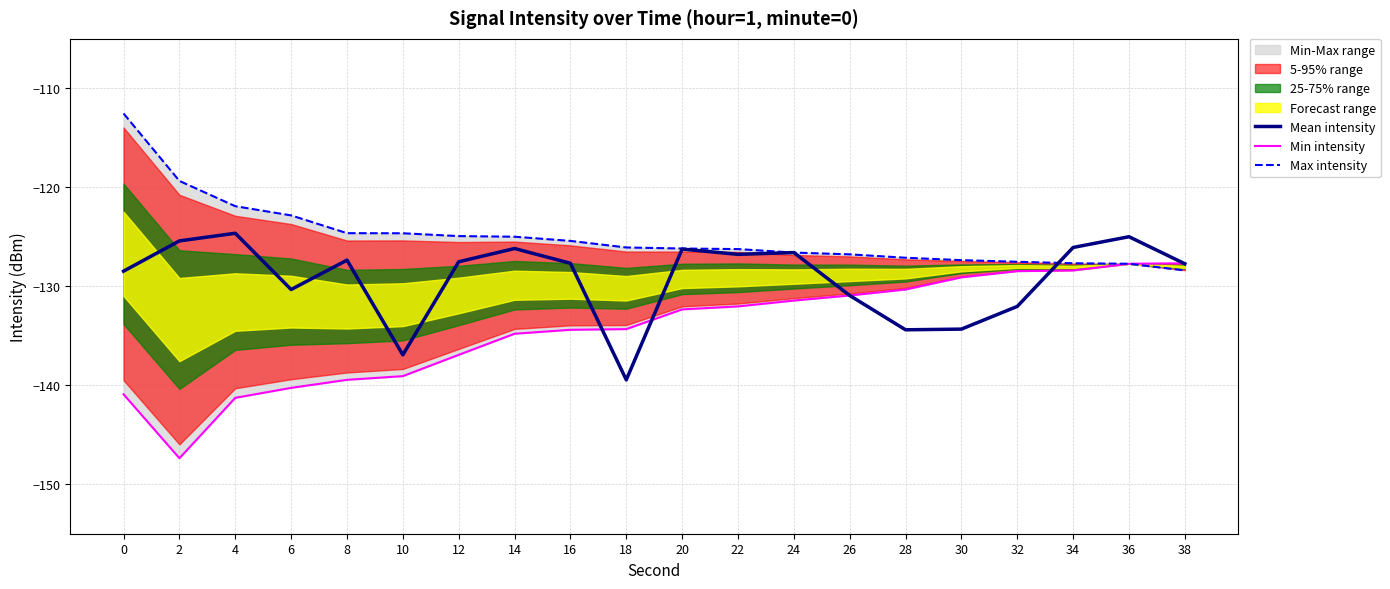

In Min intensity, how many points are lower than both neighbors (excluding endpoints)?

1